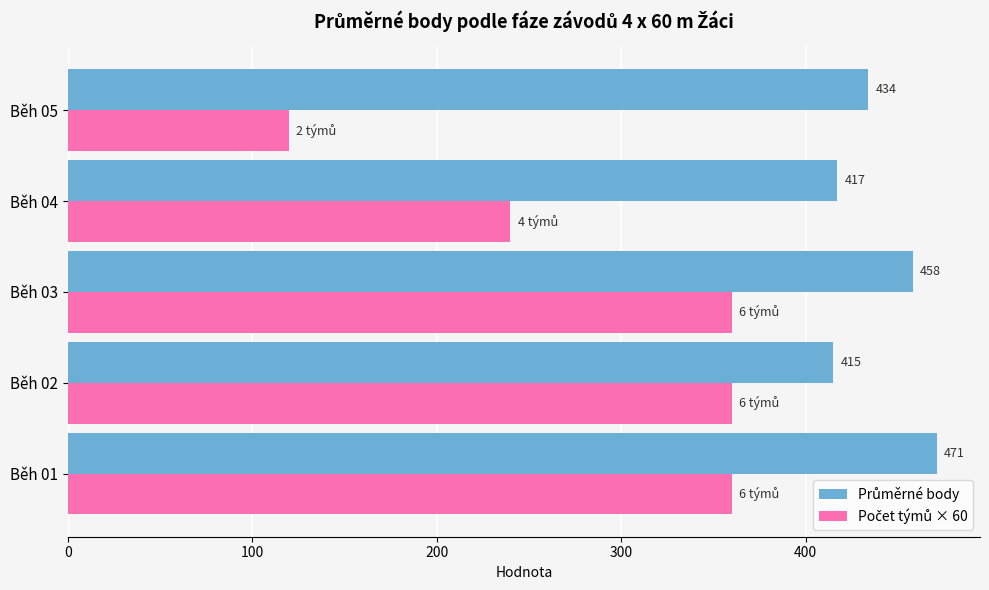

What is the minimum value shown in the chart?

120.0